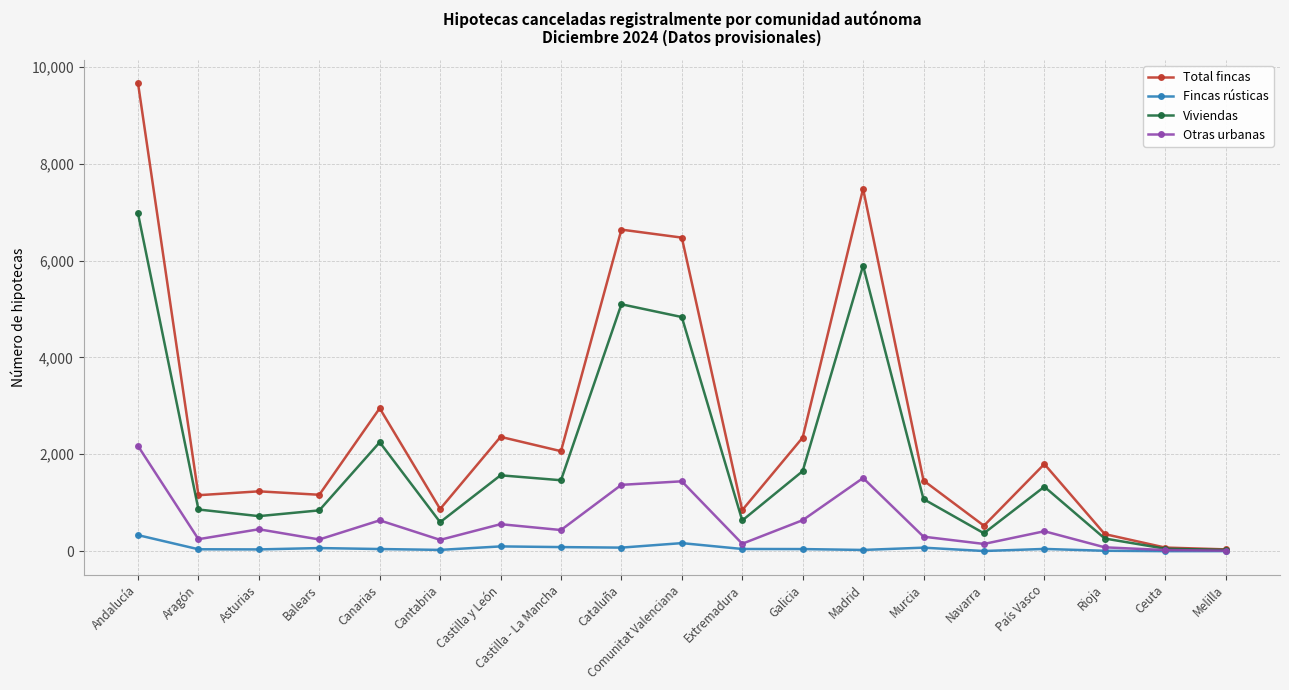

At Navarra, list the series in order from smallest to largest.

Fincas rústicas, Otras urbanas, Viviendas, Total fincas